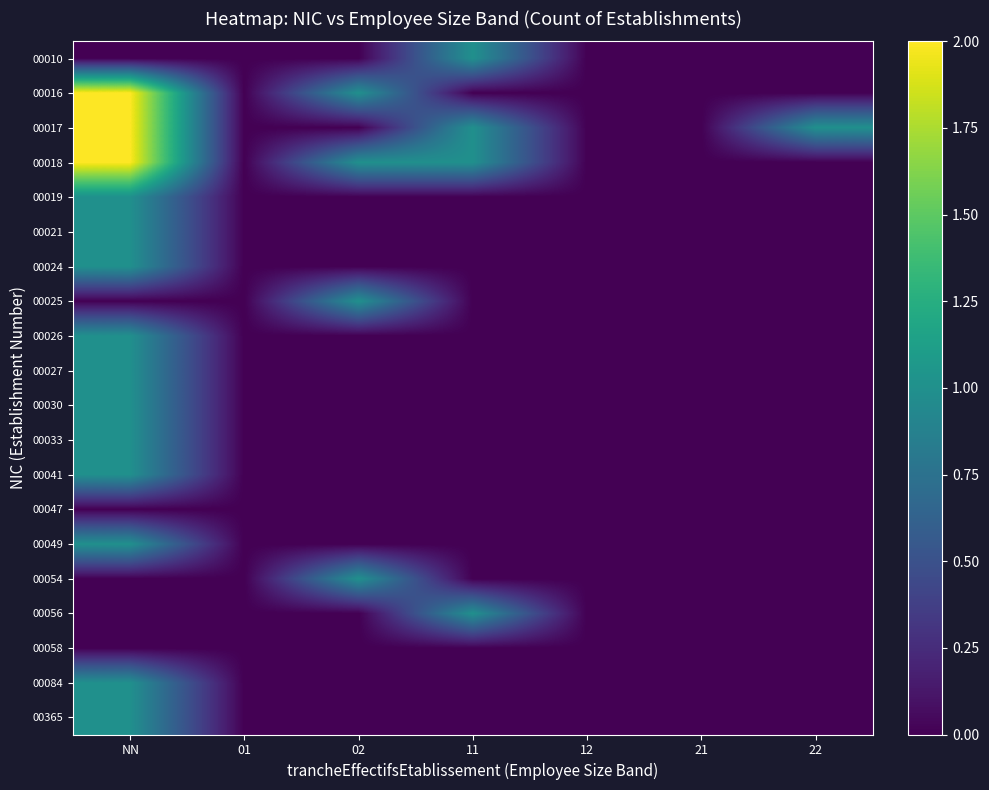

Count the number of categories in the chart.

7